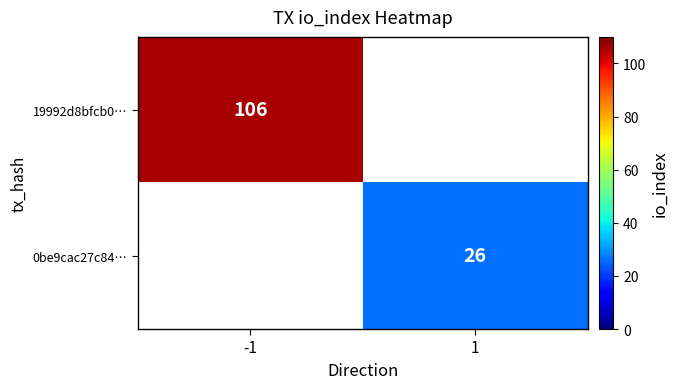

Count the number of data series in this chart.

2